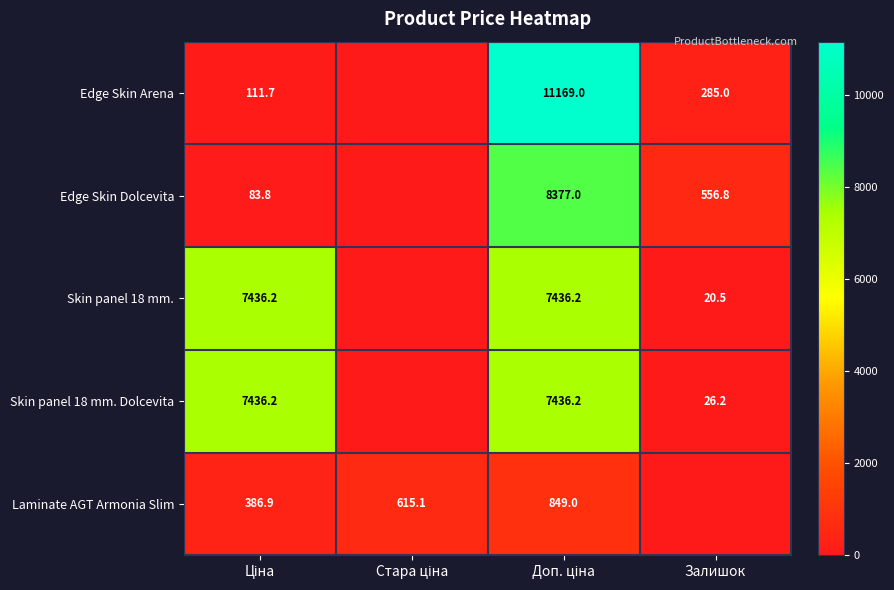

The Edge Skin Dolcevita series shows 216.7 at Залишок. True or false?

False